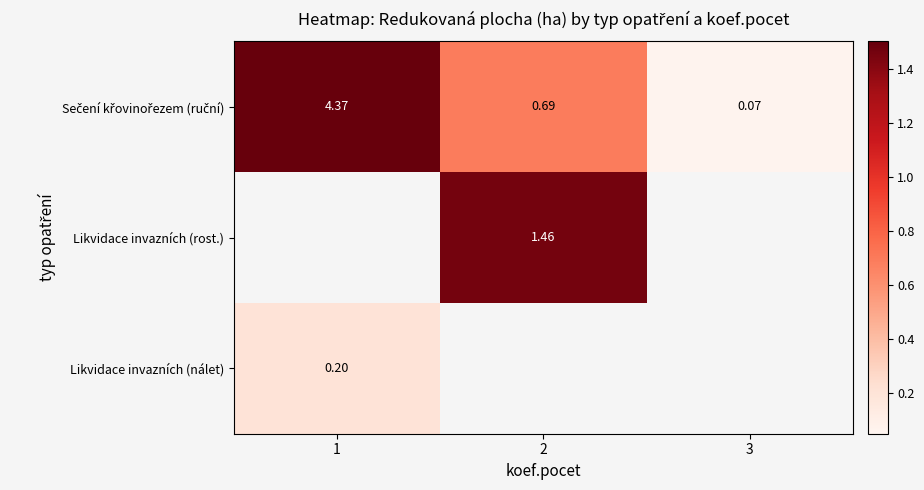

How many data points in Likvidace invazních (rost.) are above 1?

1